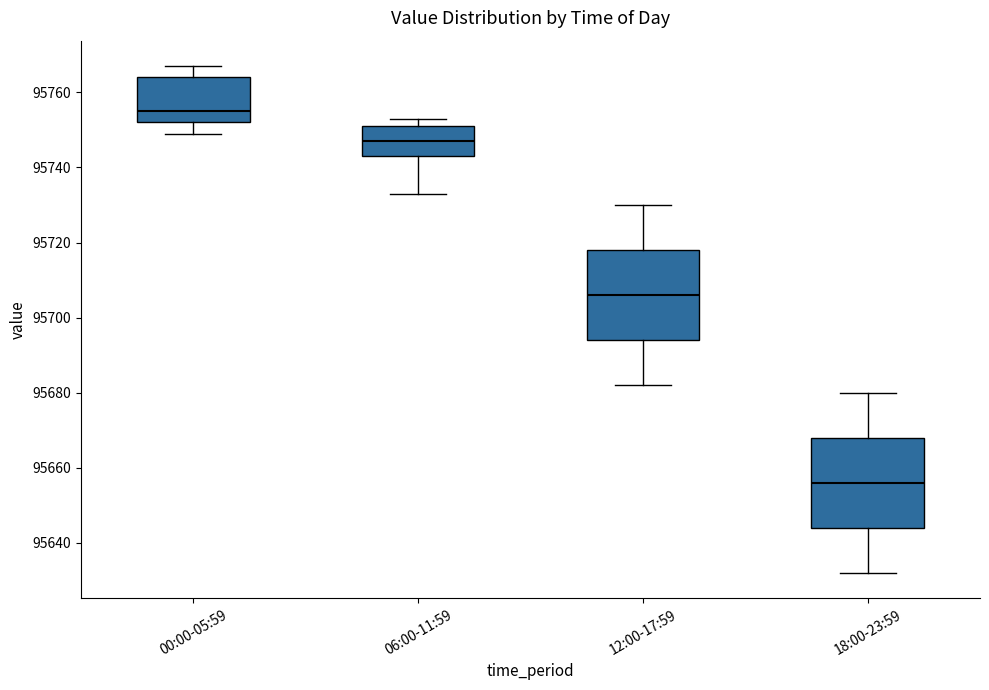

Which box's median line is the lowest?

18:00-23:59